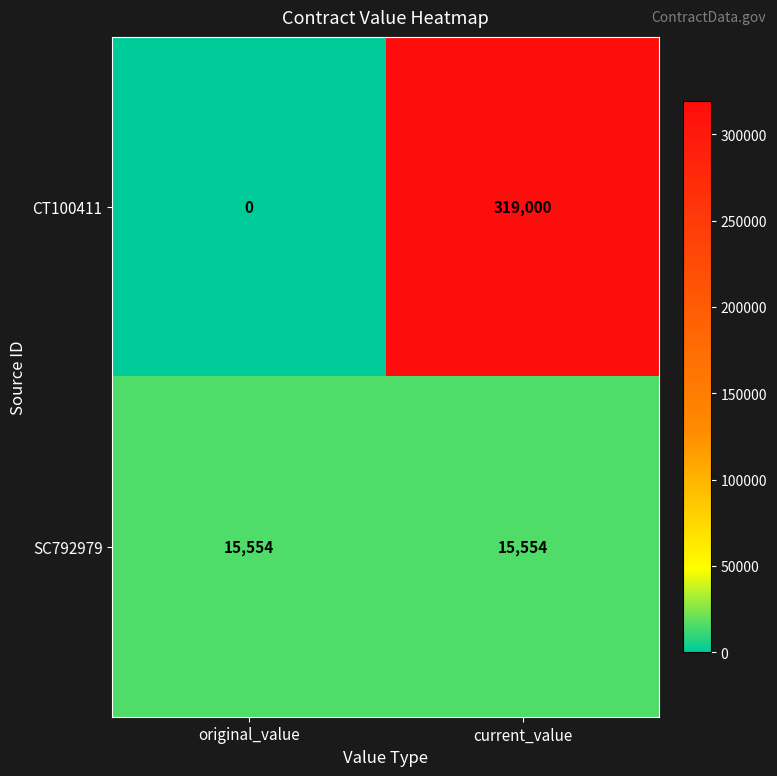

Which series changed the most between original_value and current_value?

CT100411